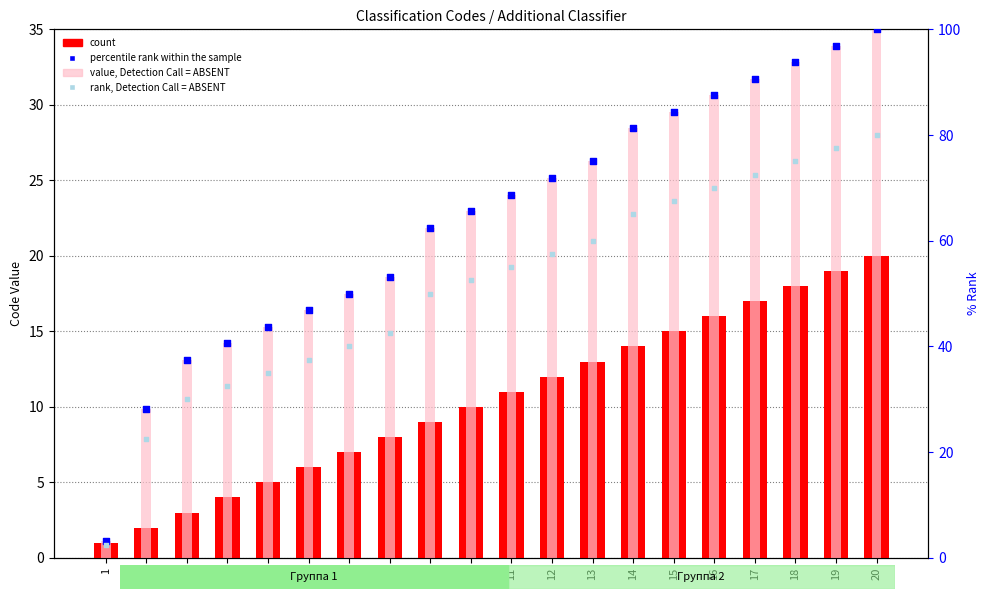

Is the value of count at 5 greater than the value of rank, Detection Call = ABSENT at 19?

No